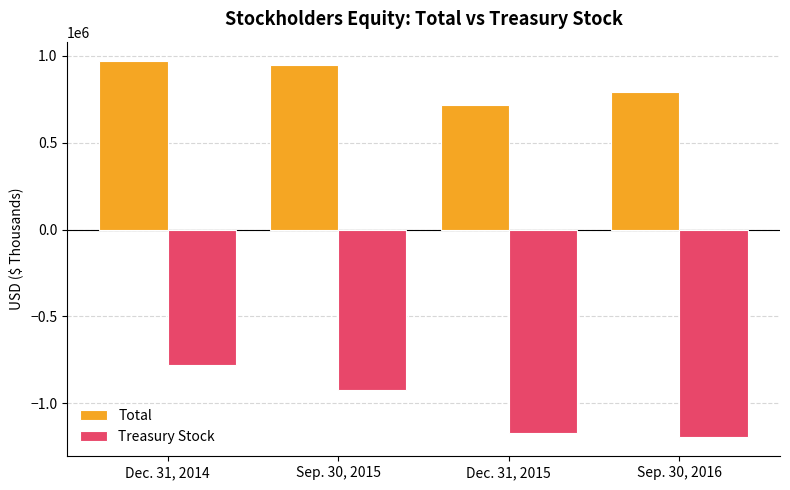

What is the spread (max minus min) of values at Dec. 31, 2015?

1888100